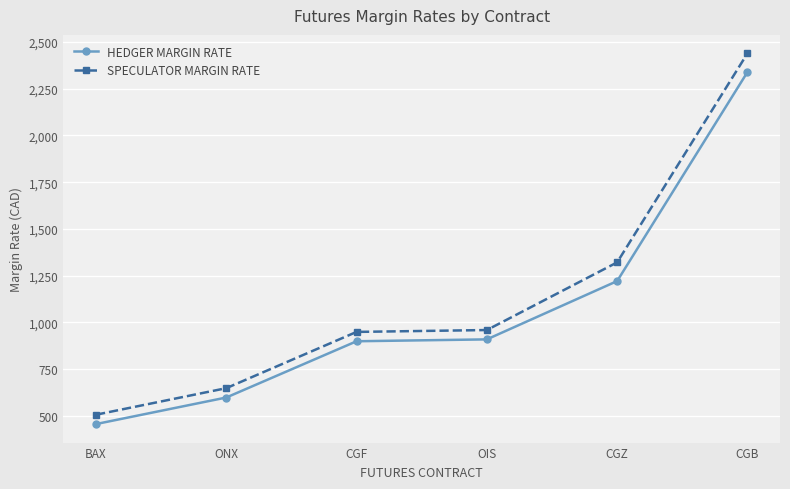

At which category is the sum across all series the highest?

CGB